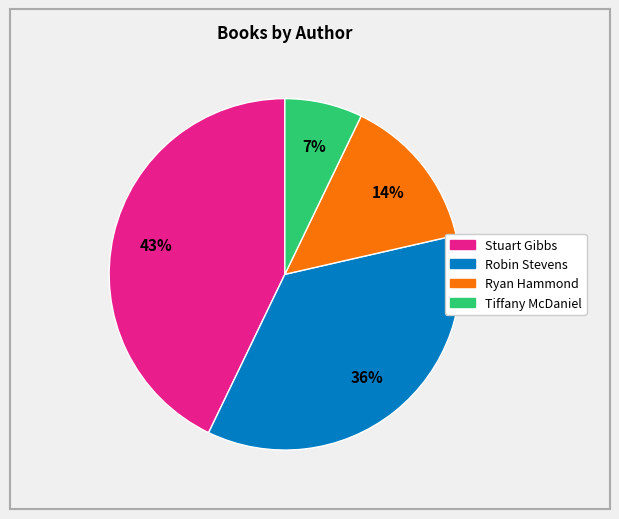

To the nearest percent, what is the difference between the largest and smallest slice percentages?

36%